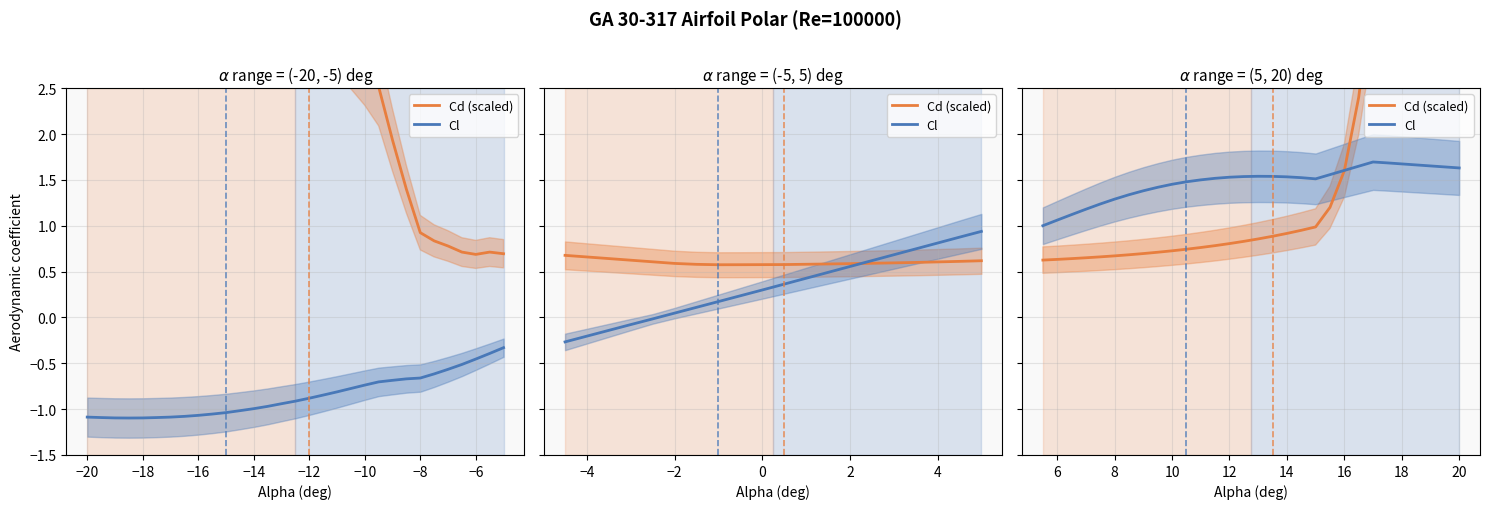

At how many categories does at least one series exceed 2?

8